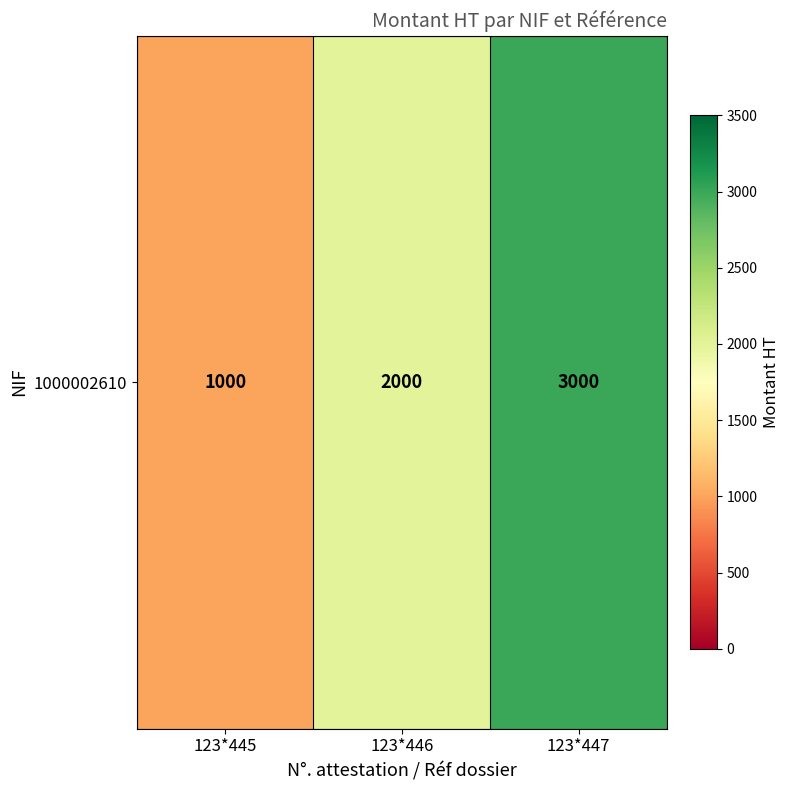

Where does the data first go above 2000?

123*447